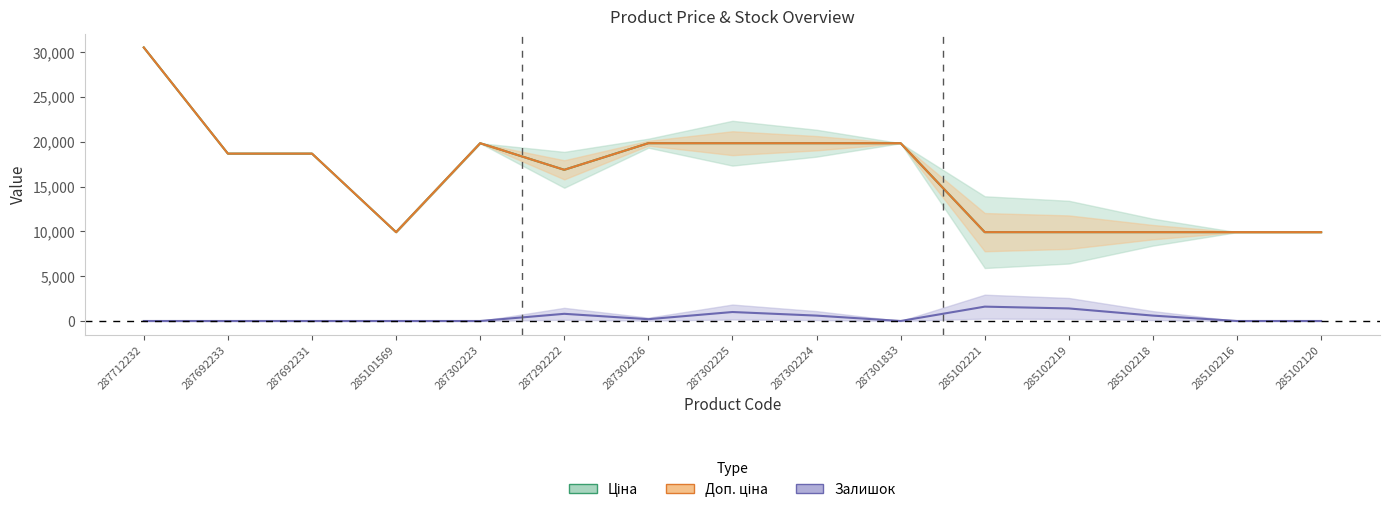

What is the difference between the second highest and second lowest values in the Залишок series?

1400.0